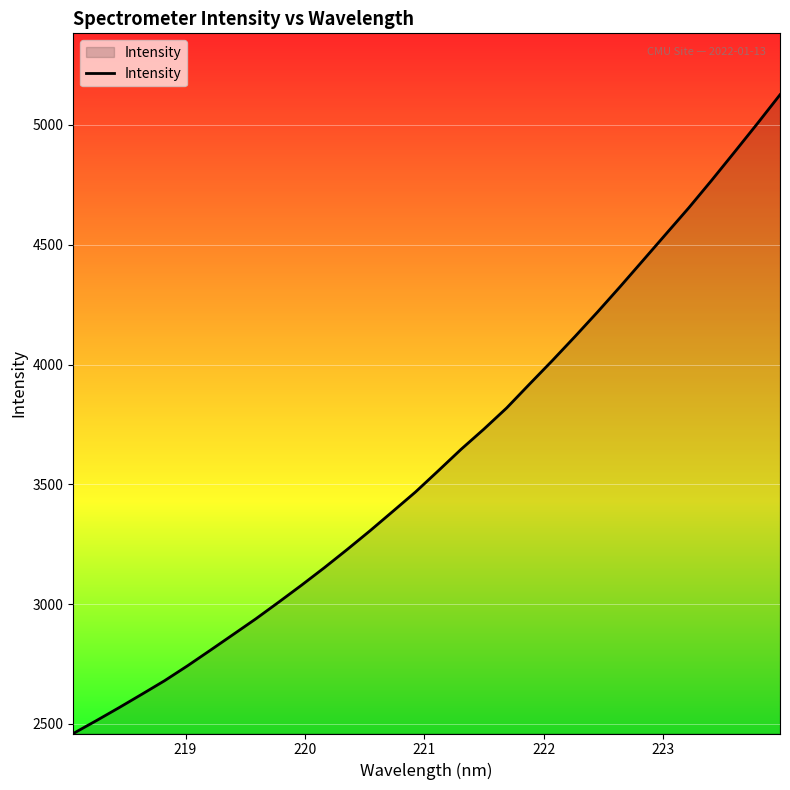

What is the minimum value shown in the chart?

2459.9